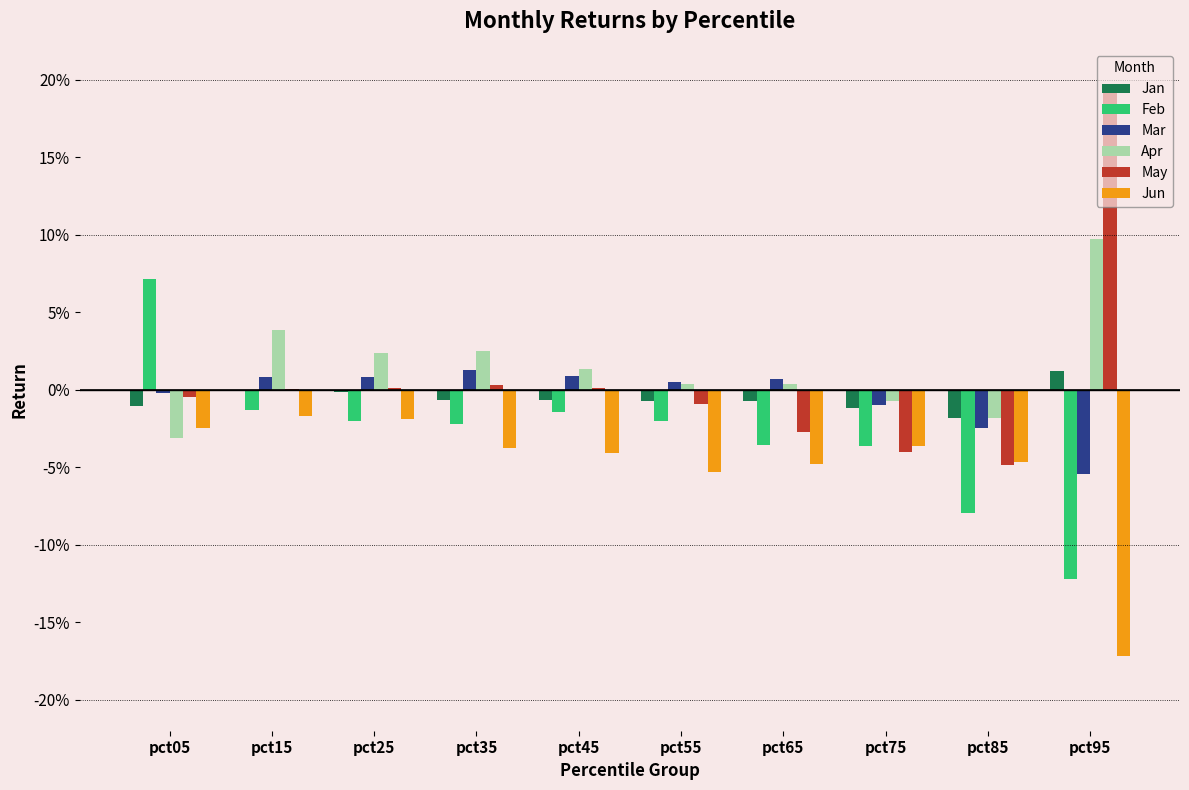

Rank the series at pct85 from highest to lowest value.

Apr, Jan, Mar, Jun, May, Feb